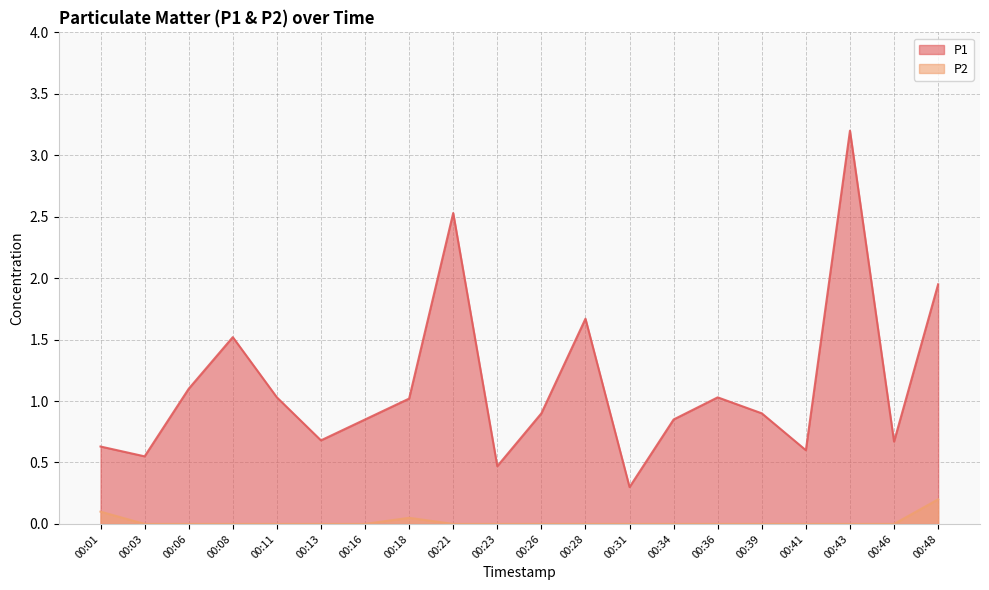

The P2 series shows -0.1 at 00:26. True or false?

False